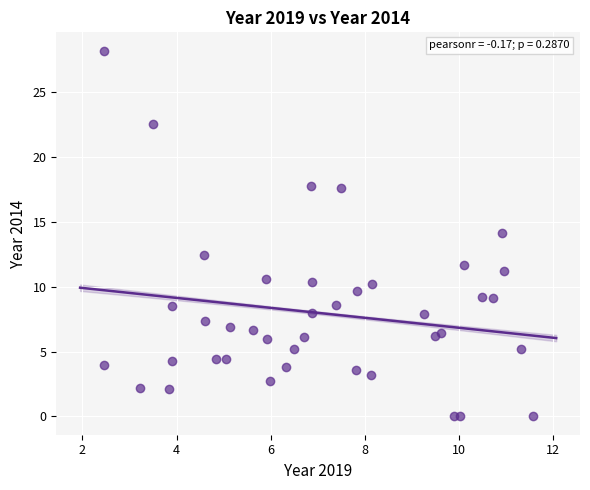

What is the range of Y values (max minus min)?

28.2